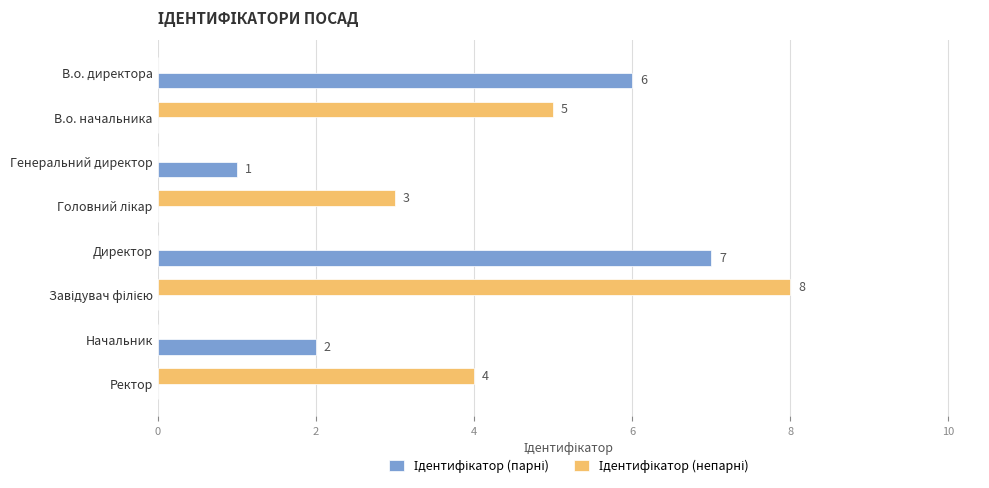

What is the maximum value shown in the chart?

8